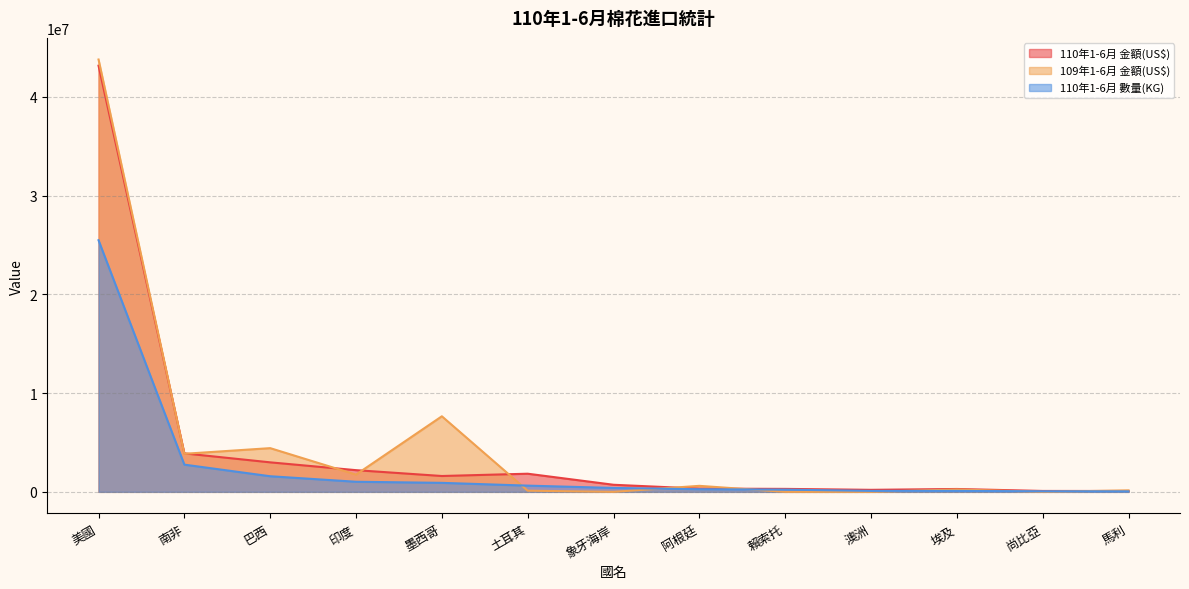

What is the maximum value shown in the chart?

43774700